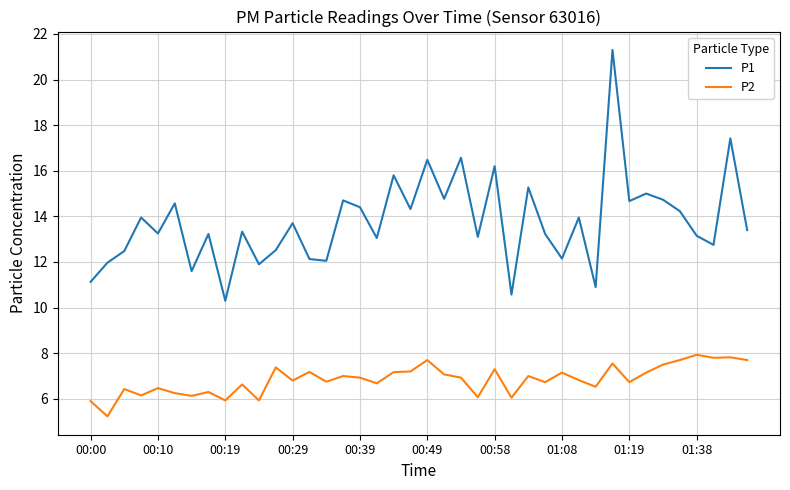

What is the average value of the P2 series?

6.8